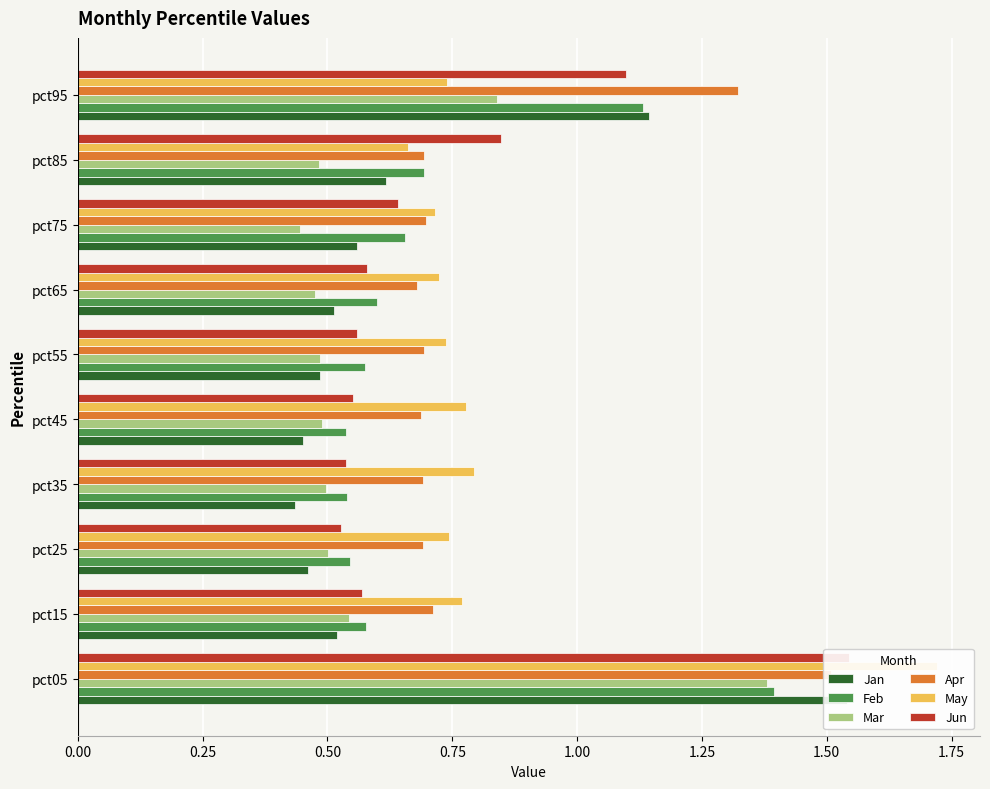

What is the value of the Jan bar at the 2nd from the left?

0.5